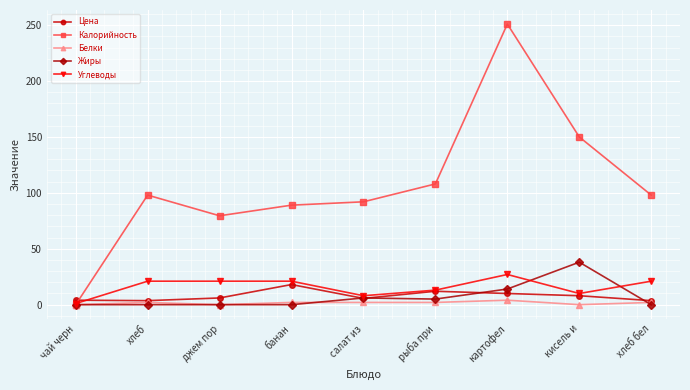

Does the chart have visible grid lines?

Yes